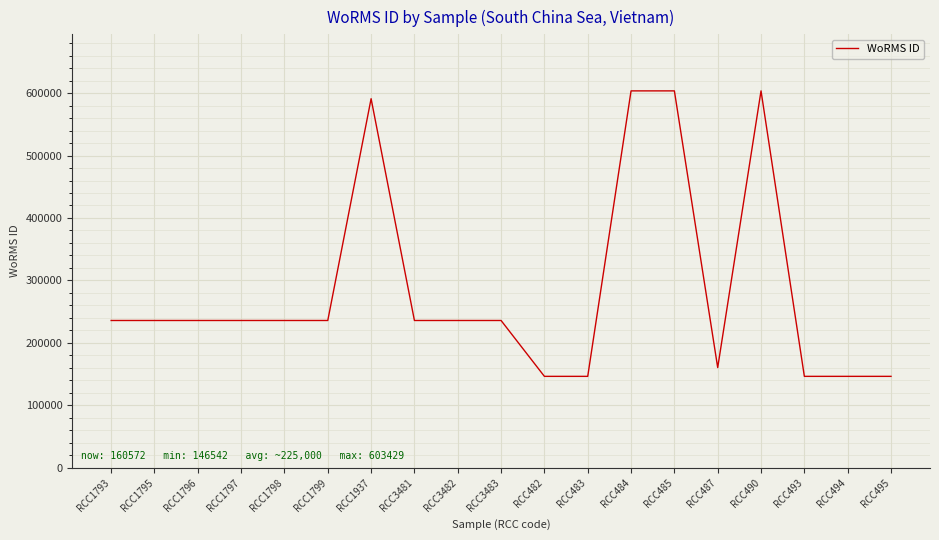

Is it true that the value at RCC483 is 146542?

True